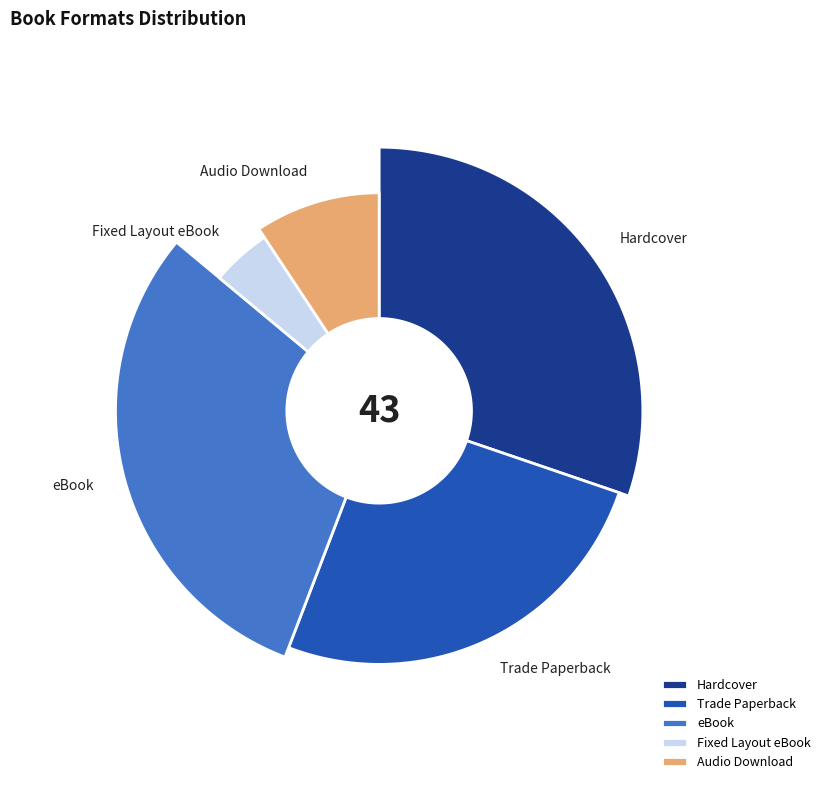

How many slices are in this pie chart?

5